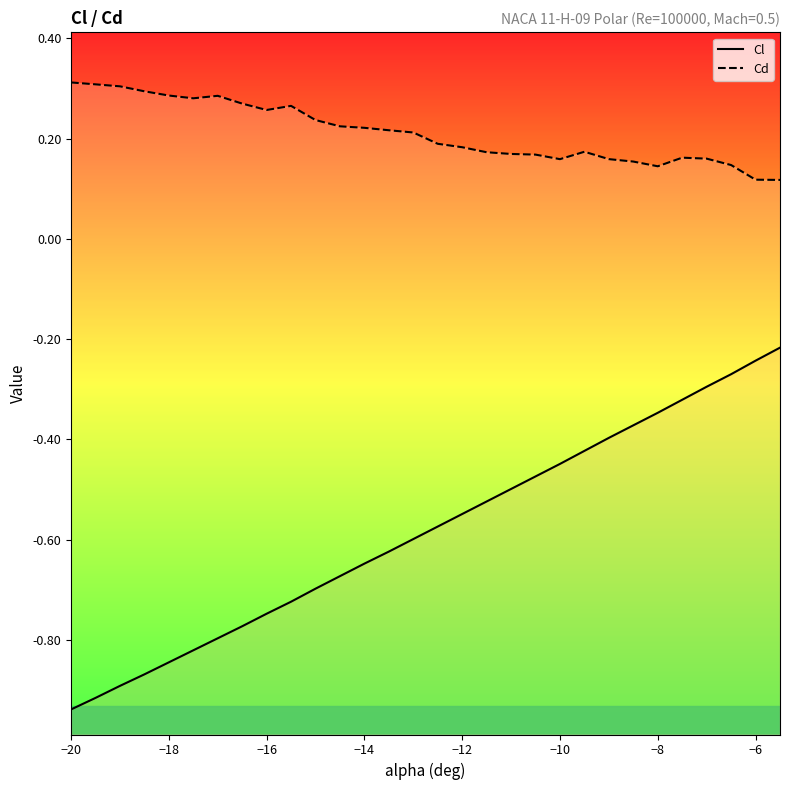

Is it true that Cl equals -1.1 at −18?

False